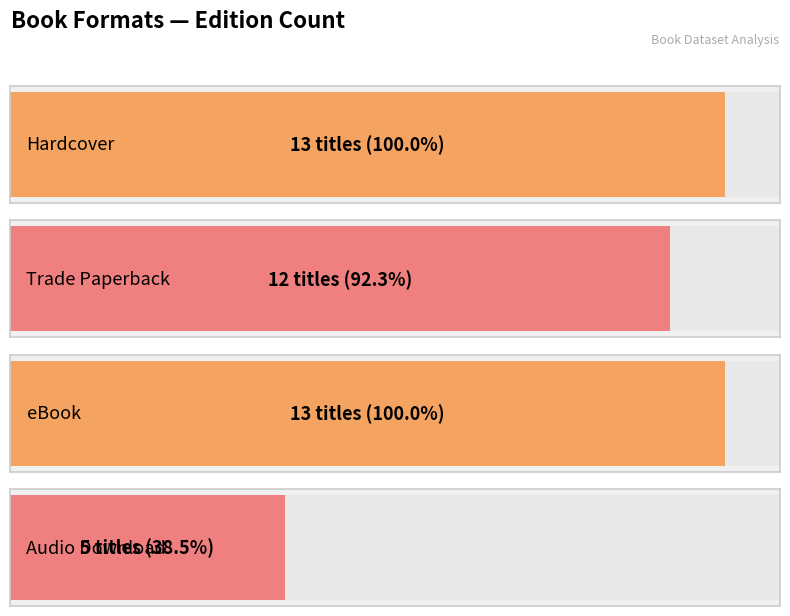

Are the bars horizontal?

Yes